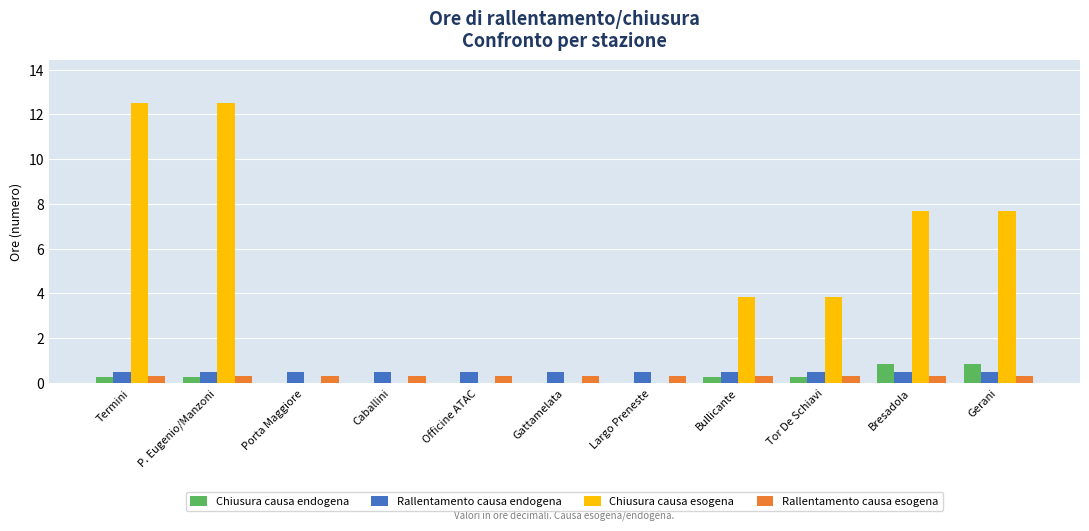

What value does the Rallentamento causa endogena series have at Gerani?

0.5